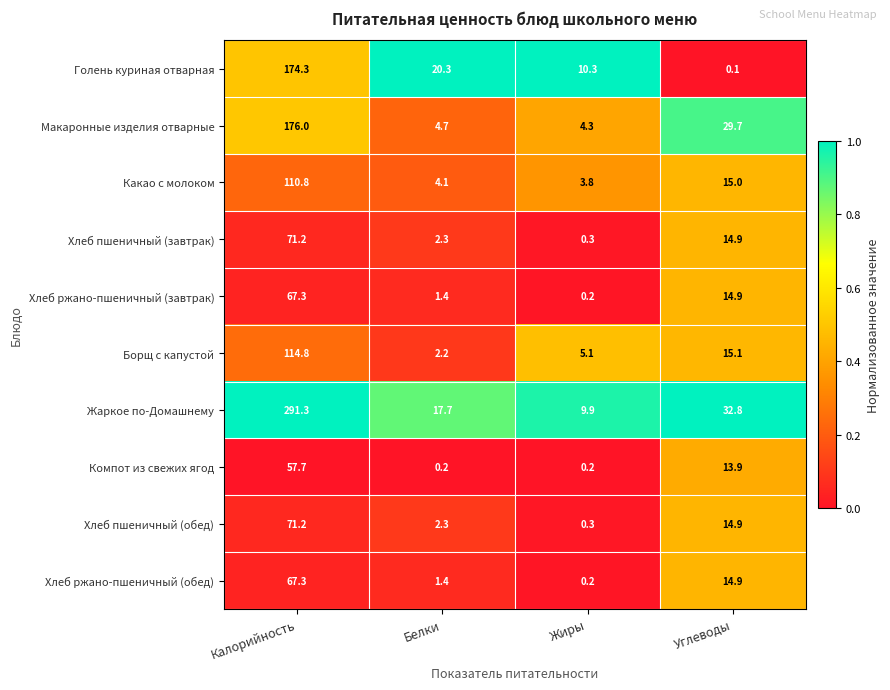

Which series changed the most between Калорийность and Углеводы?

Жаркое по-Домашнему